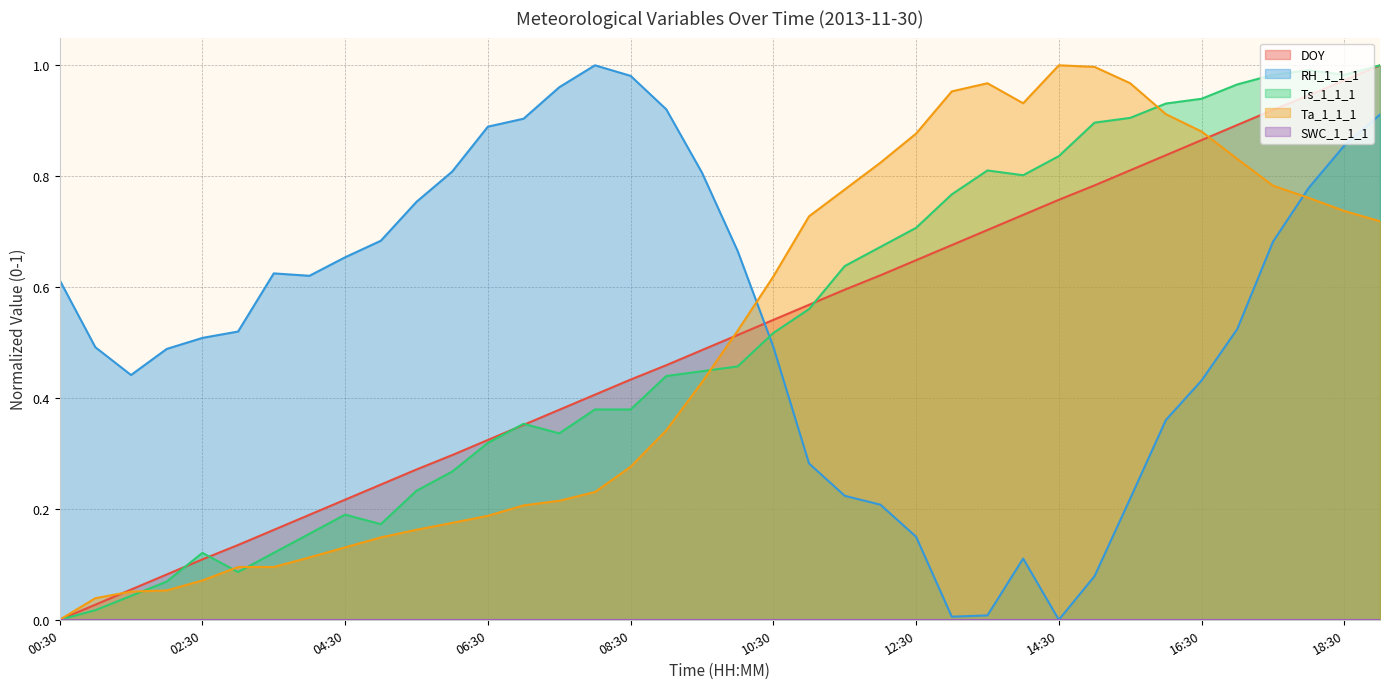

At 11:00, list the series in order from largest to smallest.

Ta_1_1_1, DOY, Ts_1_1_1, RH_1_1_1